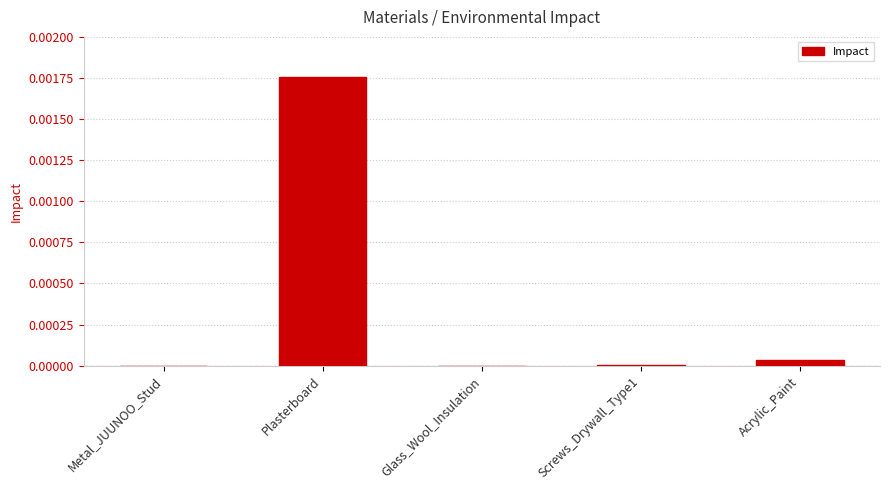

Are the bars horizontal?

No